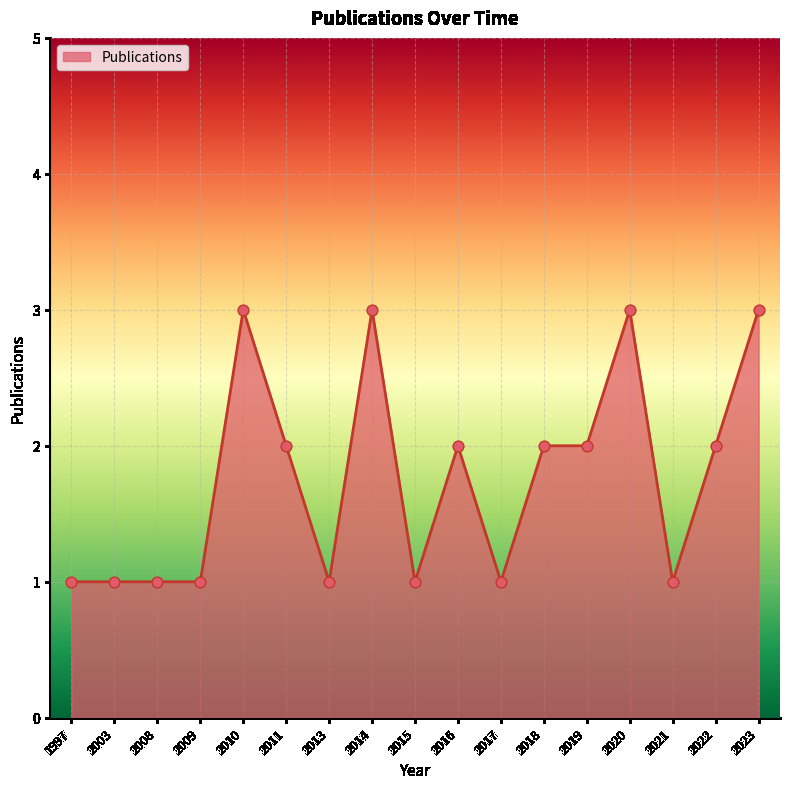

Which has a higher value, 2018 or 2014?

2014